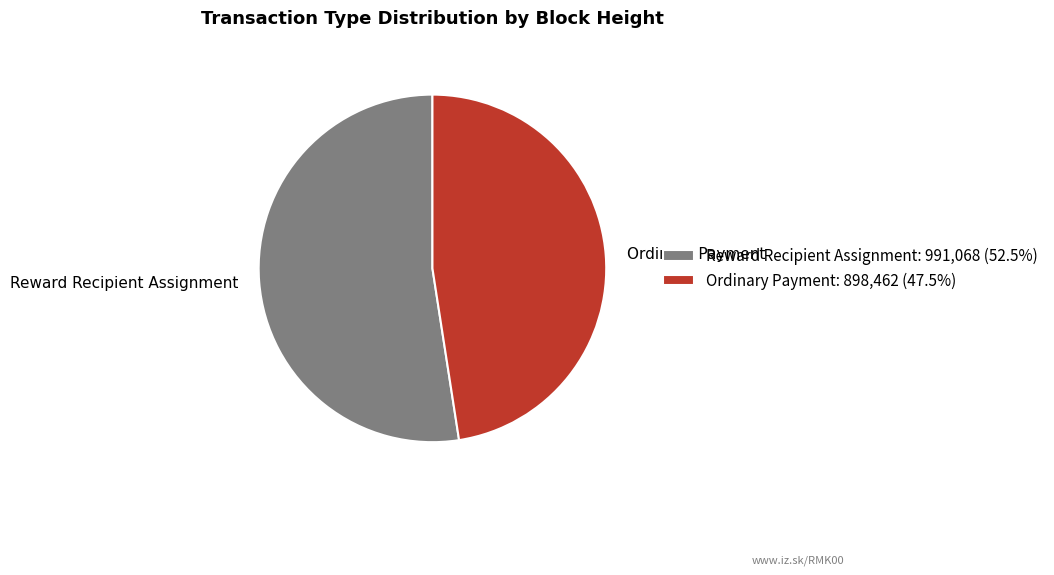

The Reward Recipient Assignment slice represents 42% of the pie. True or false?

False